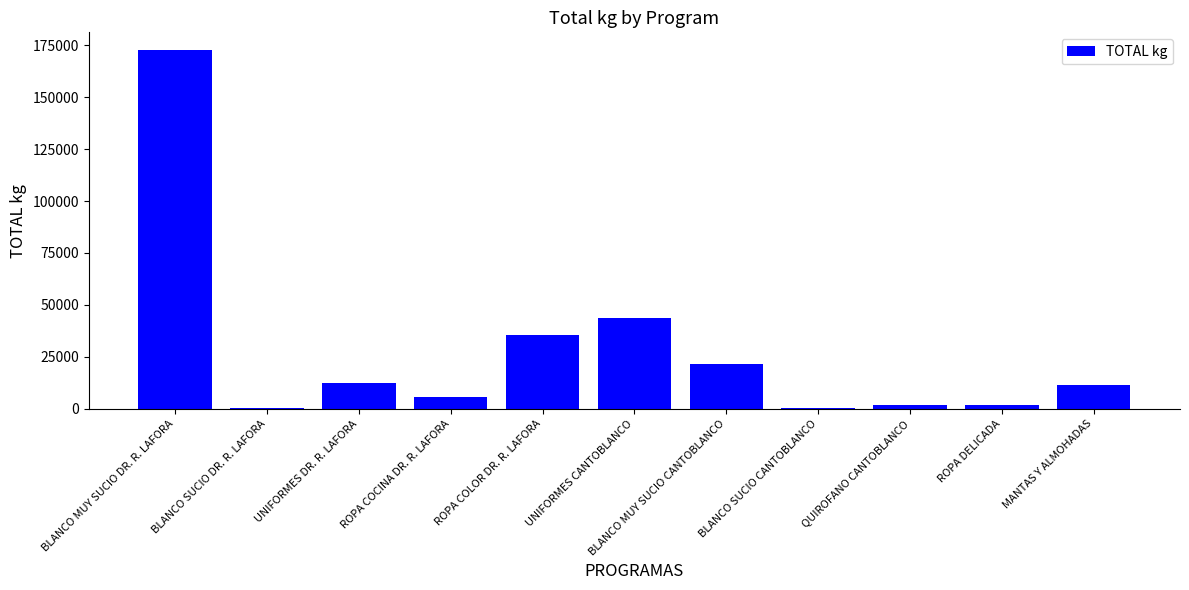

True or false: the data shows 21537 at UNIFORMES DR. R. LAFORA.

False